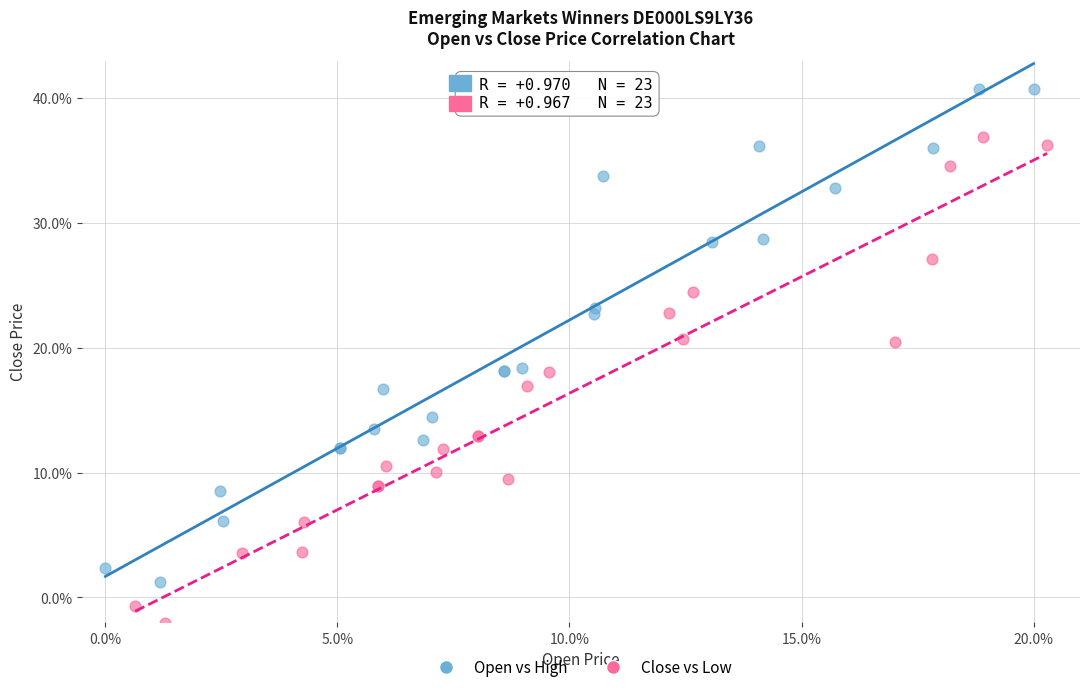

Which series has the largest Y range (max minus min)?

Open vs High